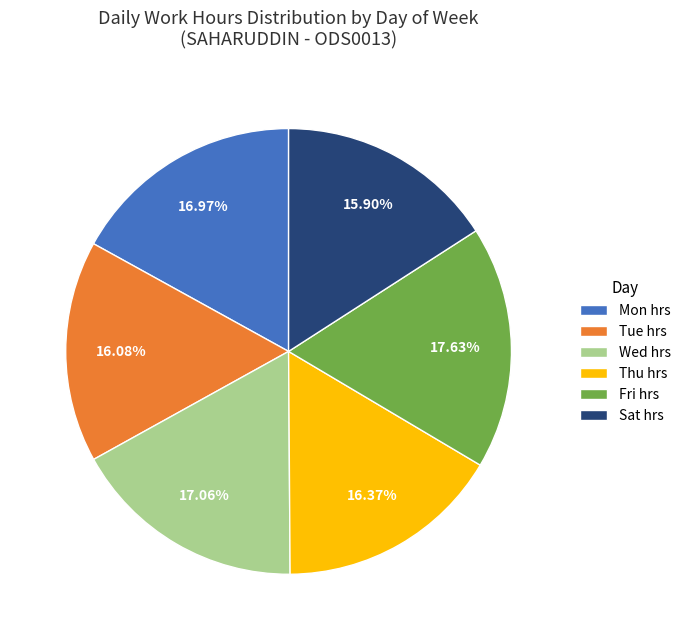

What is the ratio of the value at Wed hrs to the value at Tue hrs?

1.1